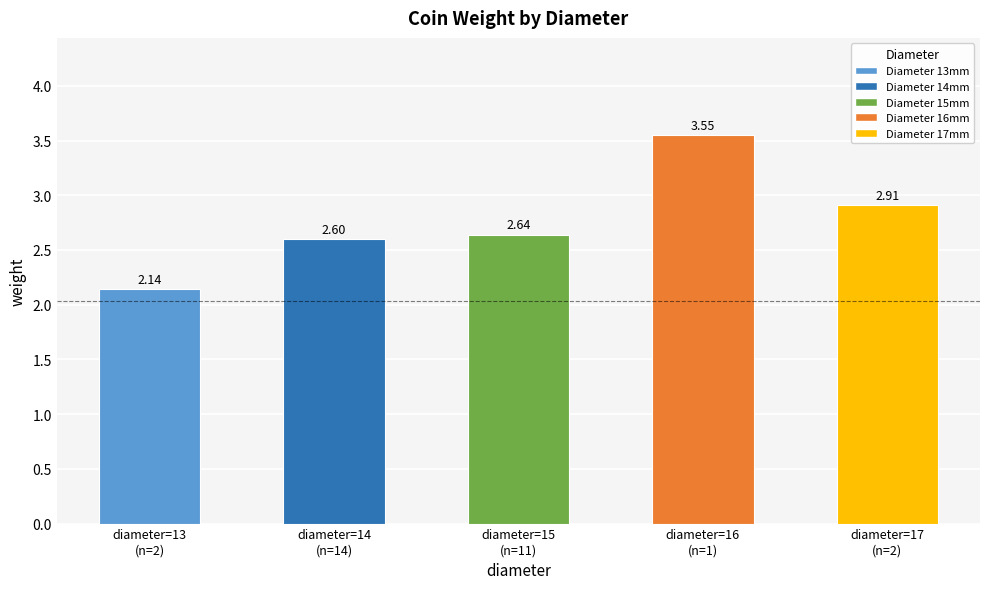

What is the difference between the values at diameter=16
(n=1) and diameter=15
(n=11)?

0.9